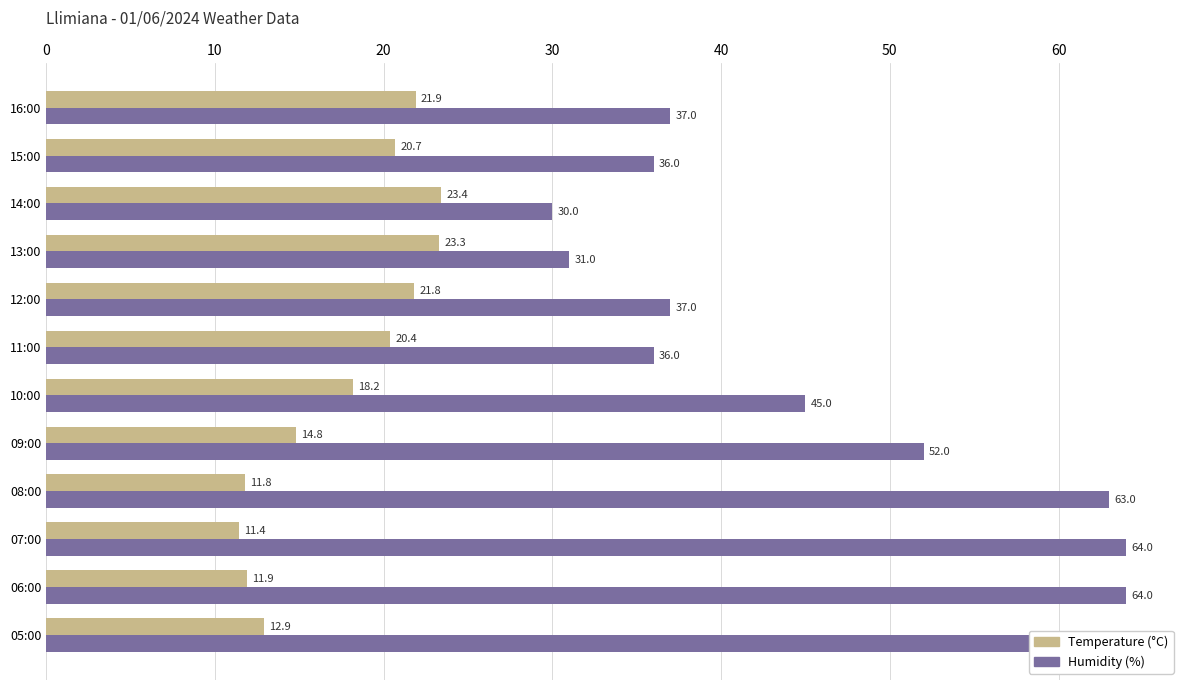

The value of Humidity (%) at 05:00 is 63.0. True or false?

True